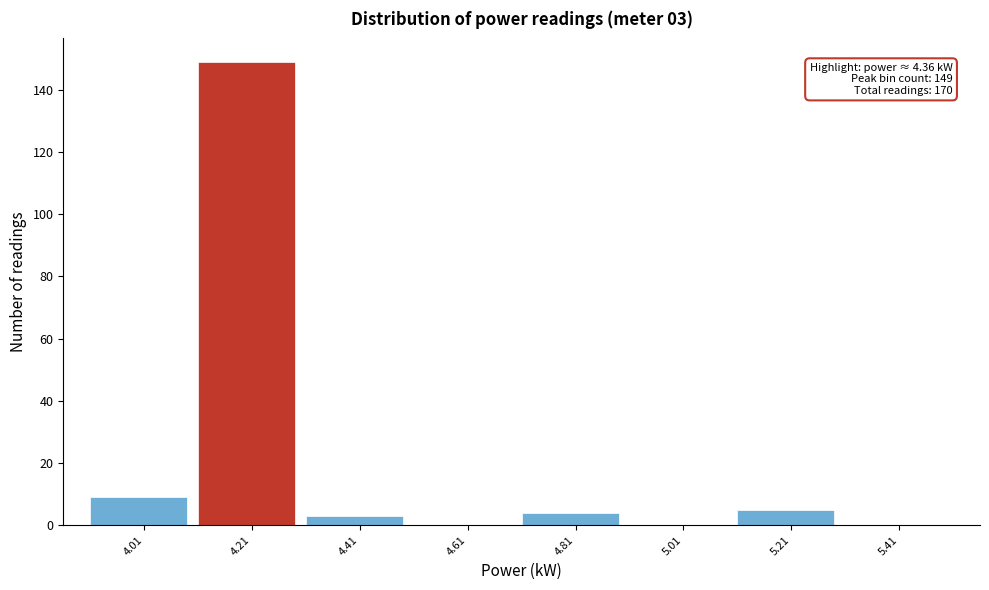

Reading left to right, what are all the values shown in this chart?

4.01=9	4.21=149	4.41=3	4.61=0	4.81=4	5.01=0	5.21=5	5.41=0